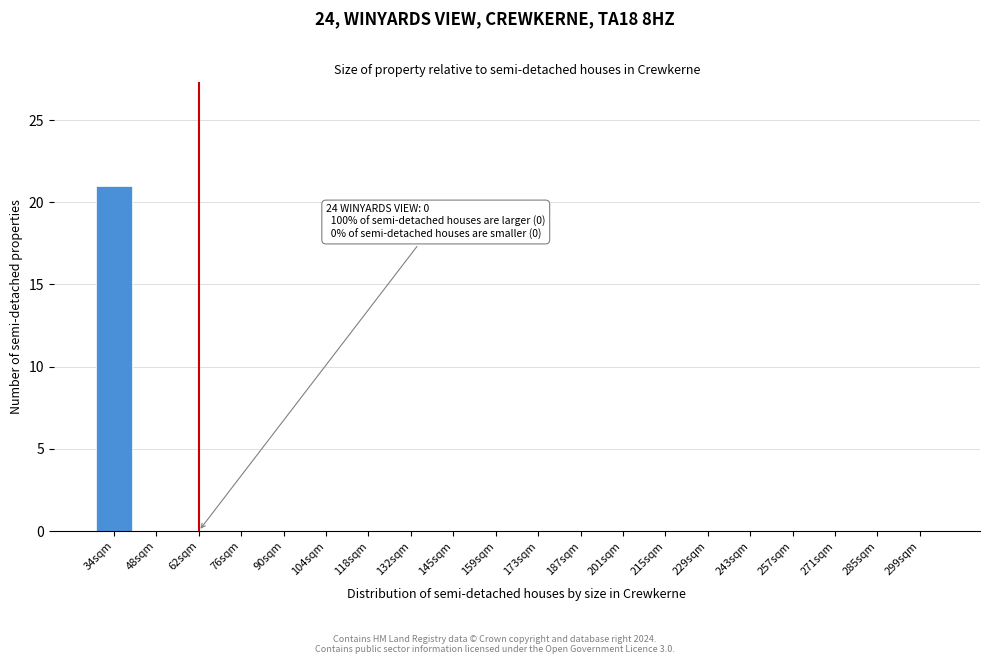

Reading right to left, list all the values displayed in this chart.

299sqm=0	285sqm=0	271sqm=0	257sqm=0	243sqm=0	229sqm=0	215sqm=0	201sqm=0	187sqm=0	173sqm=0	159sqm=0	145sqm=0	132sqm=0	118sqm=0	104sqm=0	90sqm=0	76sqm=0	62sqm=0	48sqm=0	34sqm=21